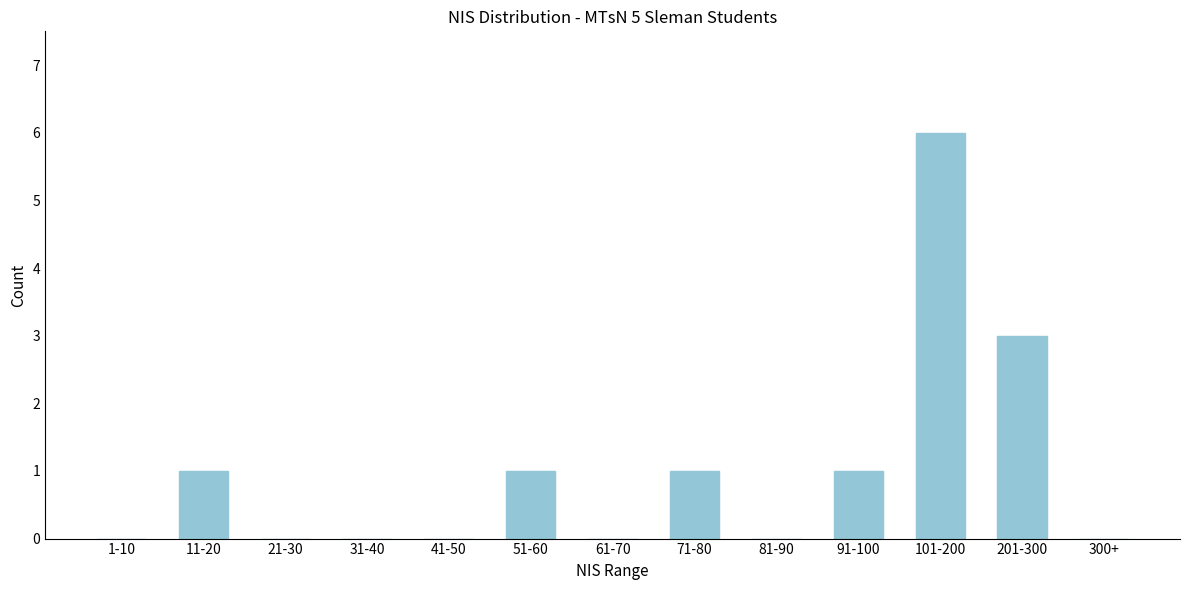

Reading right to left, list all the values displayed in this chart.

300+=0	201-300=3	101-200=6	91-100=1	81-90=0	71-80=1	61-70=0	51-60=1	41-50=0	31-40=0	21-30=0	11-20=1	1-10=0